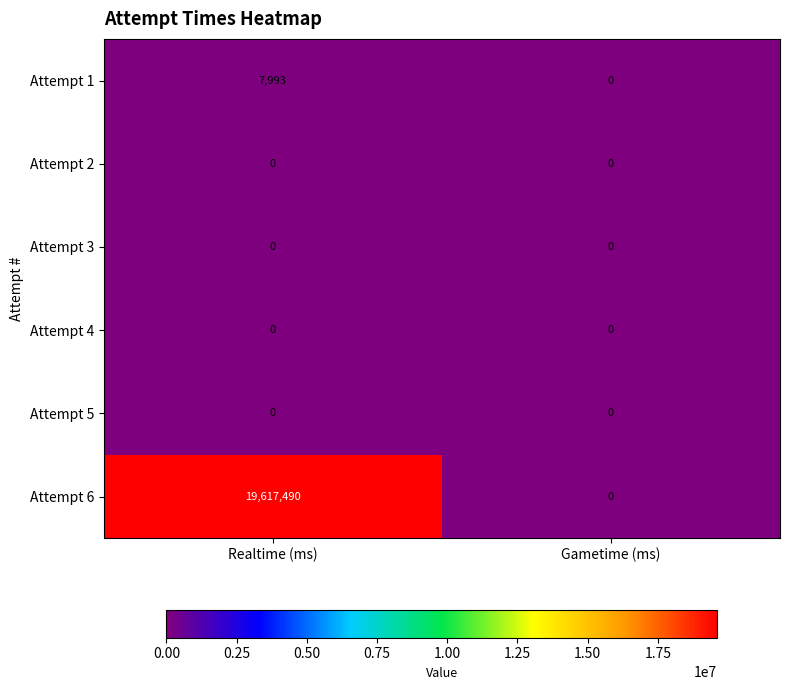

Is it true that Attempt 5 equals 0 at Gametime (ms)?

True